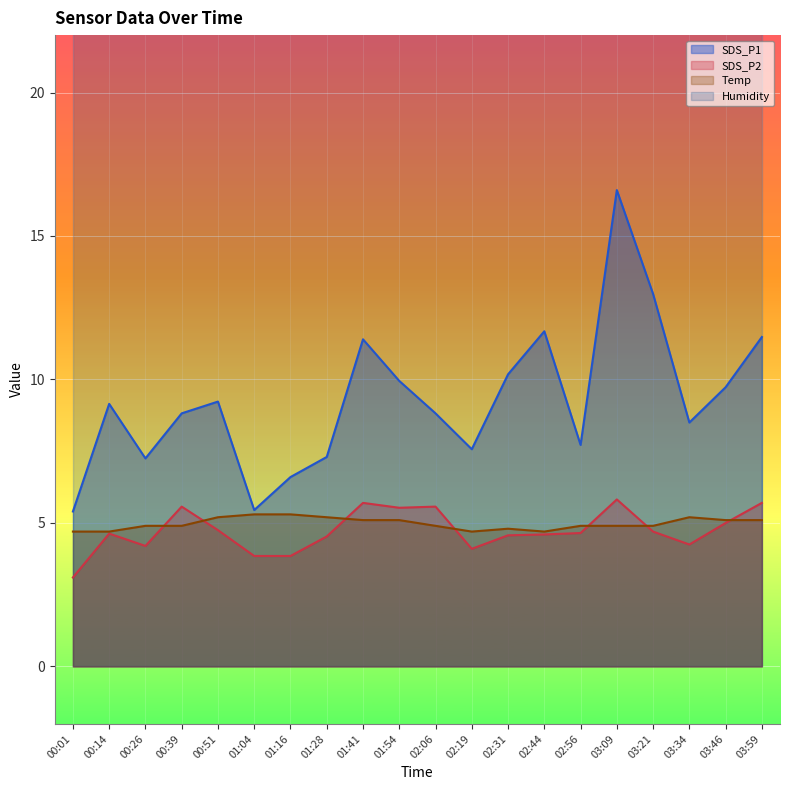

What is the difference between the maximum and minimum values in the SDS_P2 series?

2.7